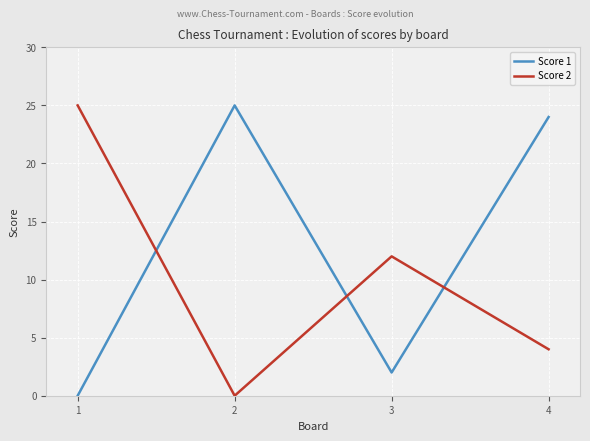

What is the spread (max minus min) of values at 1?

25